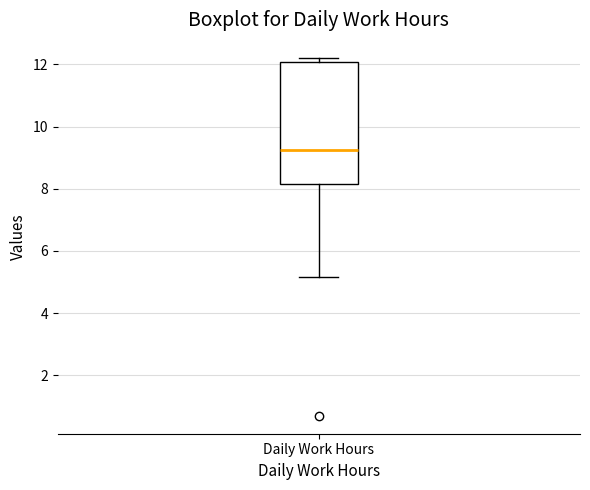

Where is the upper edge of the box for Daily Work Hours on the y-axis? The values are not printed on the chart, so give them approximately, as read against the axis.

12.0